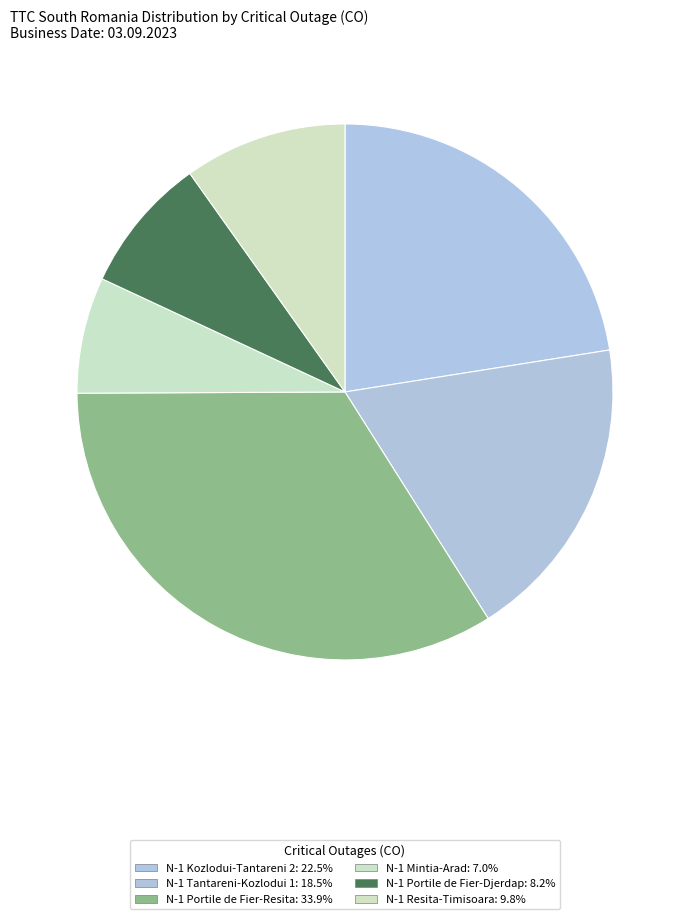

Is N-1 Mintia-Arad the majority of the pie?

No